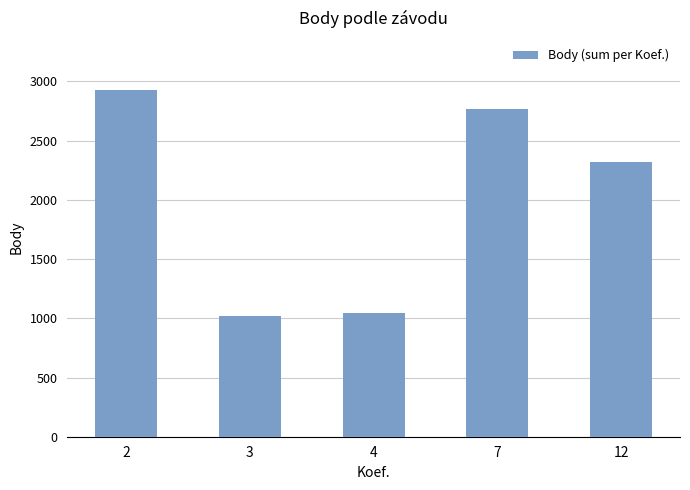

Reading right to left, list all the values displayed in this chart.

12=2316	7=2771	4=1043	3=1016	2=2928